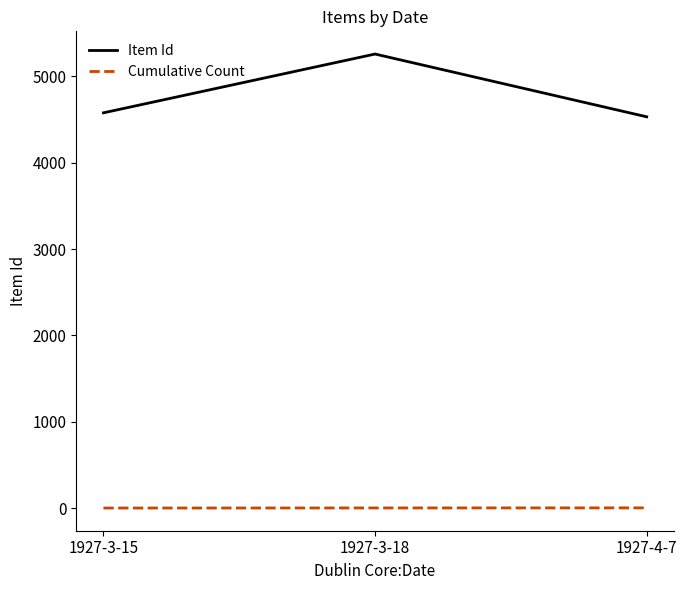

Is this an area chart (filled region under the line)?

No